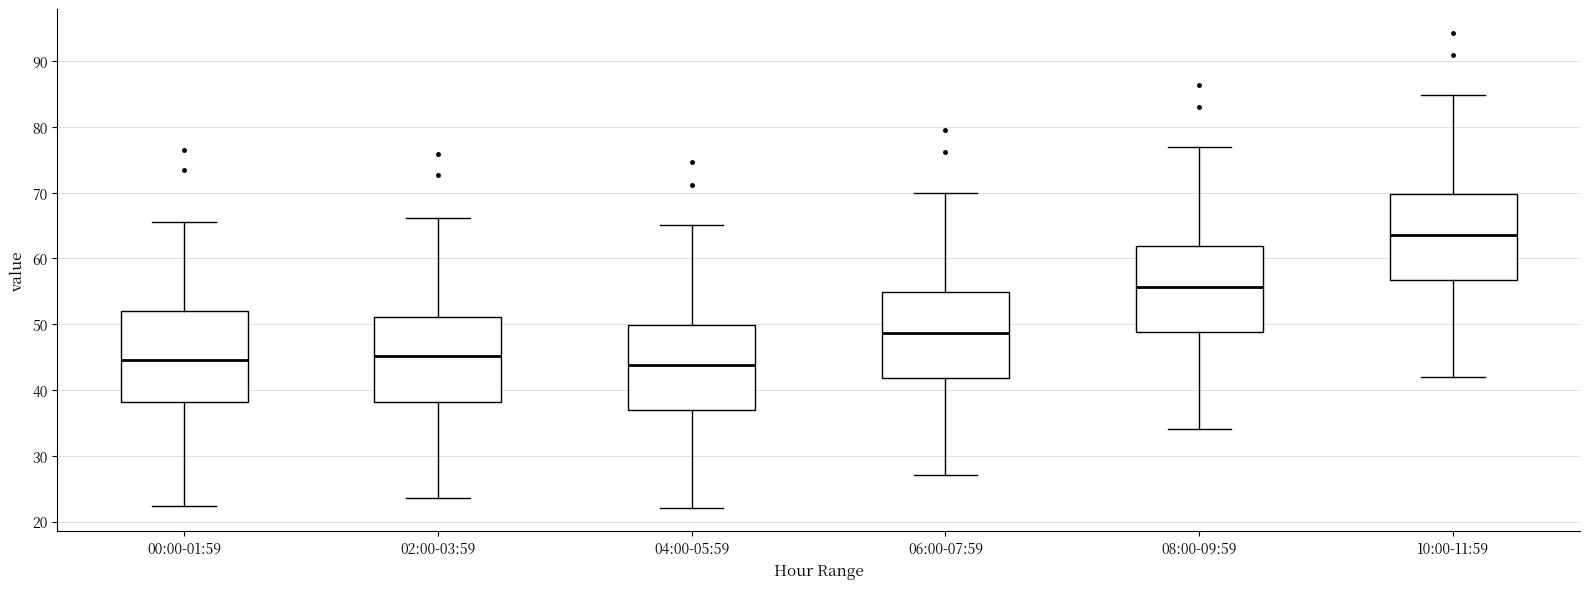

Reading left to right, transcribe this box plot: for each box, give where its median line is, the range the box spans, and where its two whiskers end, as read against the y-axis. The values are not printed on the chart, so give them approximately, as read against the axis.

00:00-01:59: median 45, box 38 to 52, whiskers 22 to 66
02:00-03:59: median 45, box 38 to 51, whiskers 24 to 66
04:00-05:59: median 44, box 37 to 50, whiskers 22 to 65
06:00-07:59: median 49, box 42 to 55, whiskers 27 to 70
08:00-09:59: median 56, box 49 to 62, whiskers 34 to 77
10:00-11:59: median 64, box 57 to 70, whiskers 42 to 85